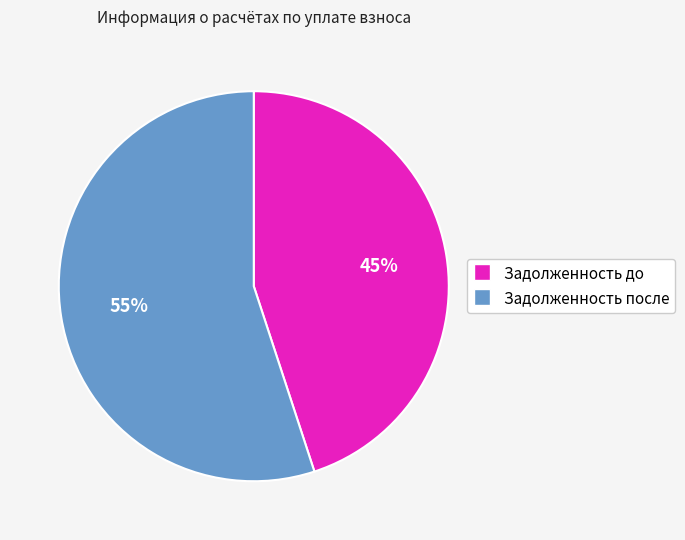

To the nearest percent, what is the difference between the largest and smallest slice percentages?

10%